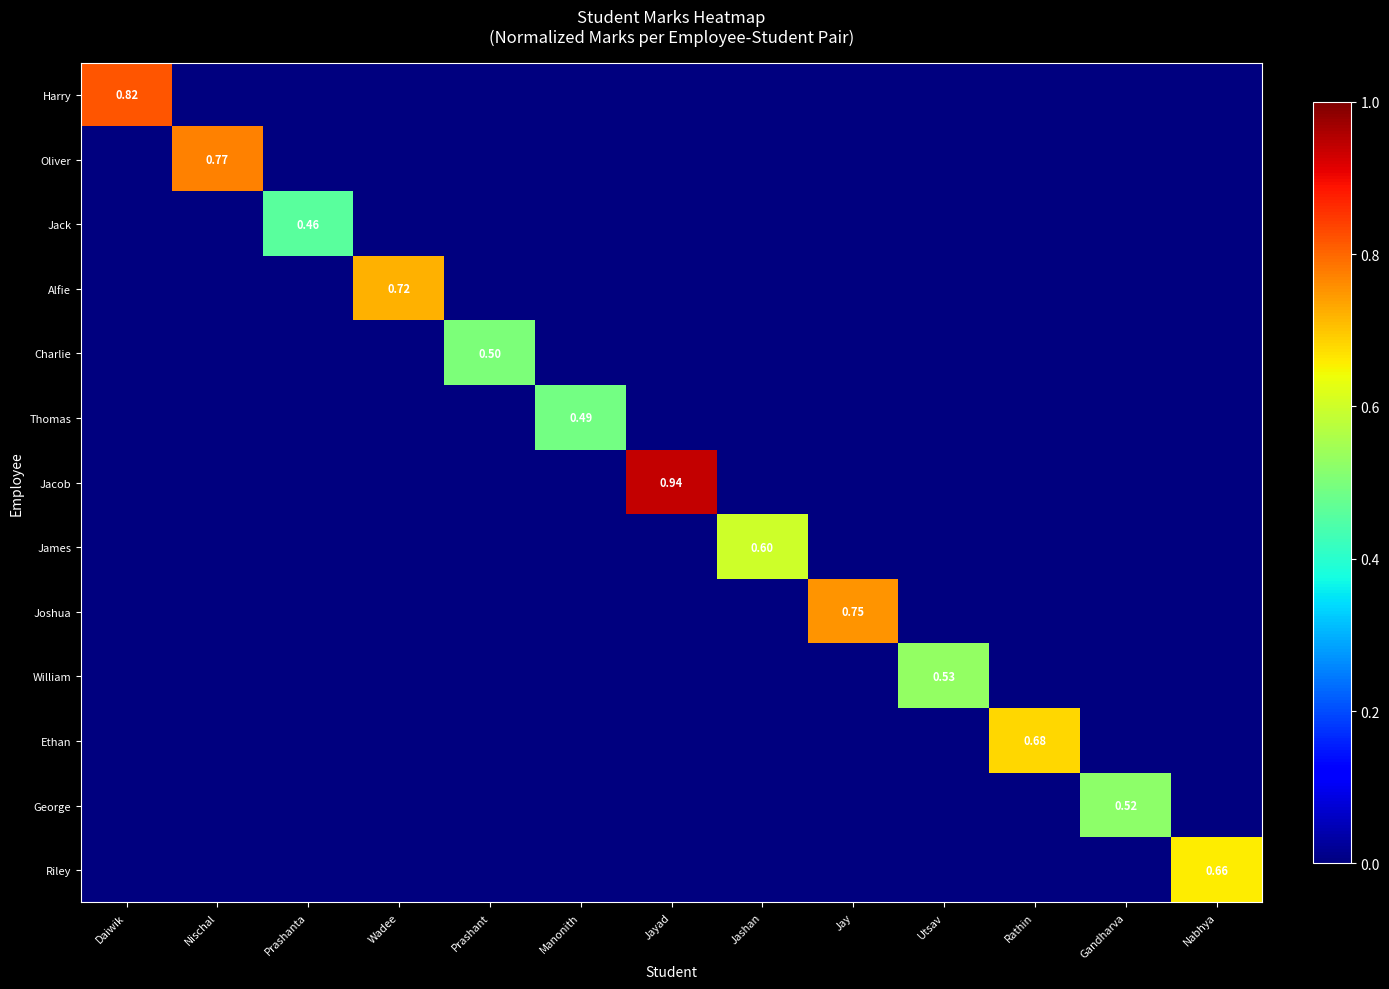

Which series has the widest spread of values?

Jacob